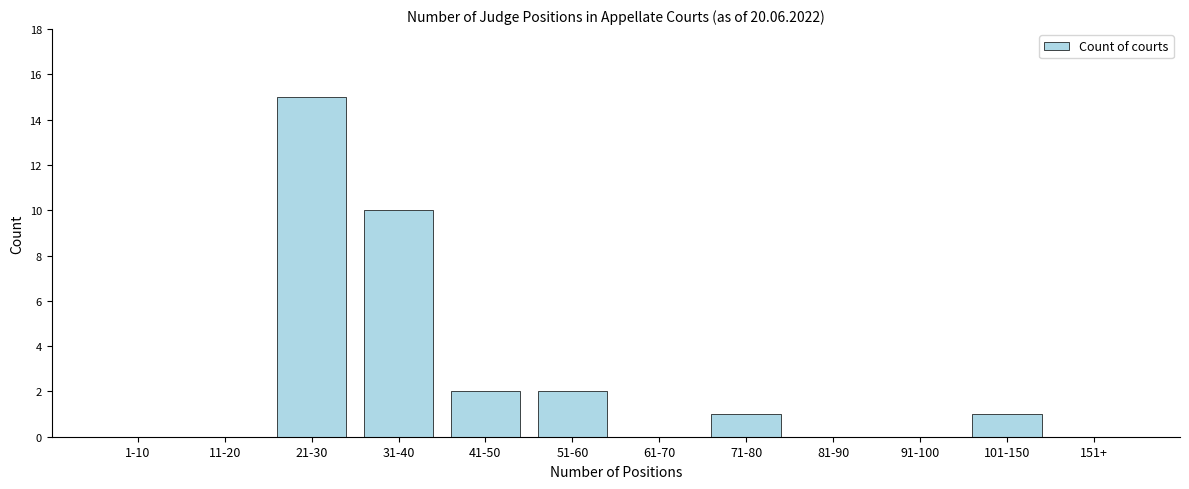

Reading left to right, what are all the values shown in this chart?

1-10=0	11-20=0	21-30=15	31-40=10	41-50=2	51-60=2	61-70=0	71-80=1	81-90=0	91-100=0	101-150=1	151+=0